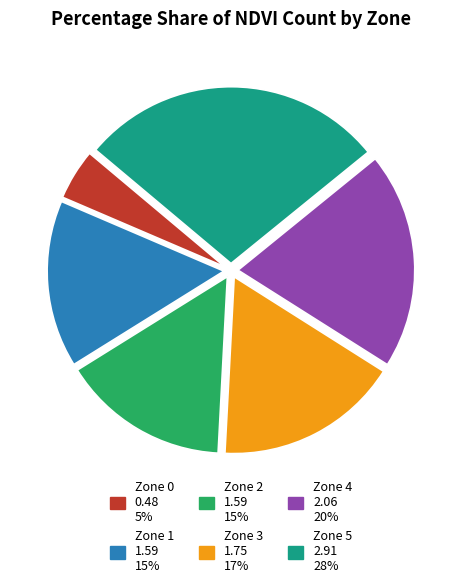

Between Zone 4 and Zone 2, which is larger?

Zone 4